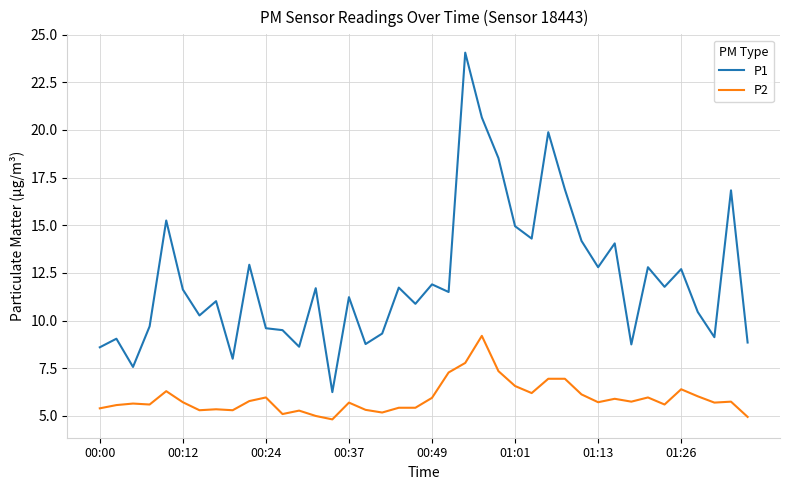

What is the difference between the maximum and minimum values in the P2 series?

4.4